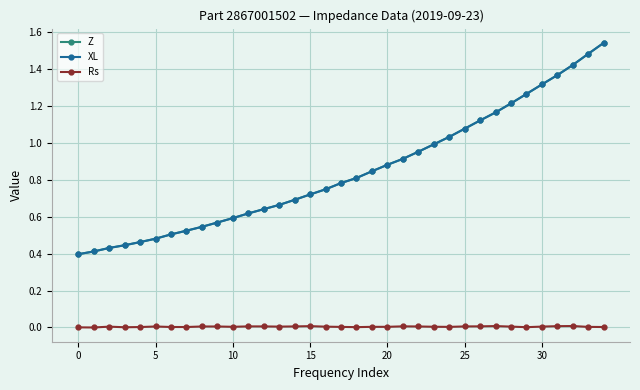

True or false: XL and Rs intersect in this chart.

False